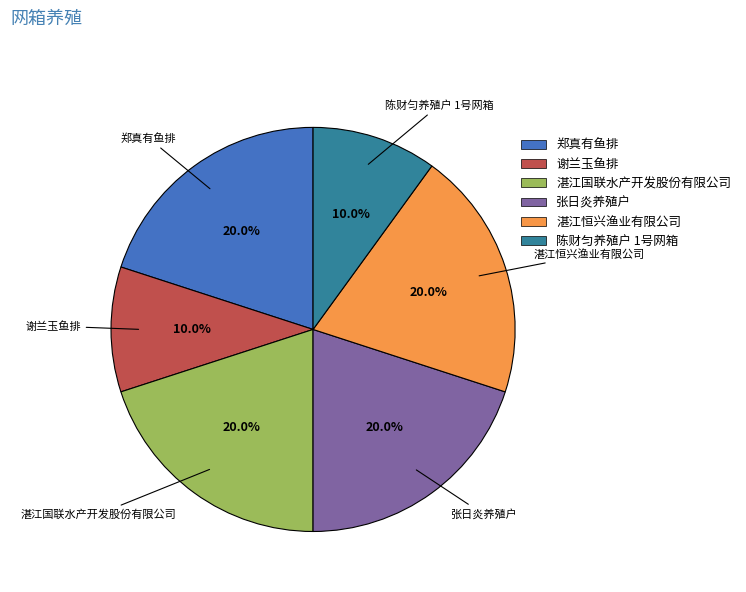

What percentage is NOT represented by 谢兰玉鱼排?

90.0%